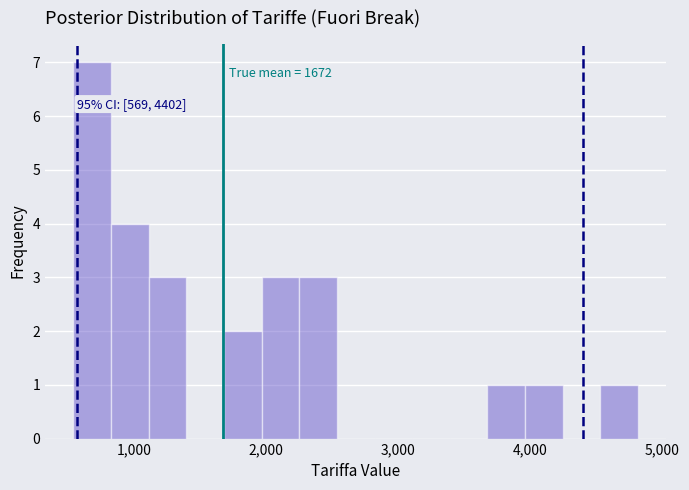

Read against the x-axis, roughly where is the centre of the tallest bar?

700